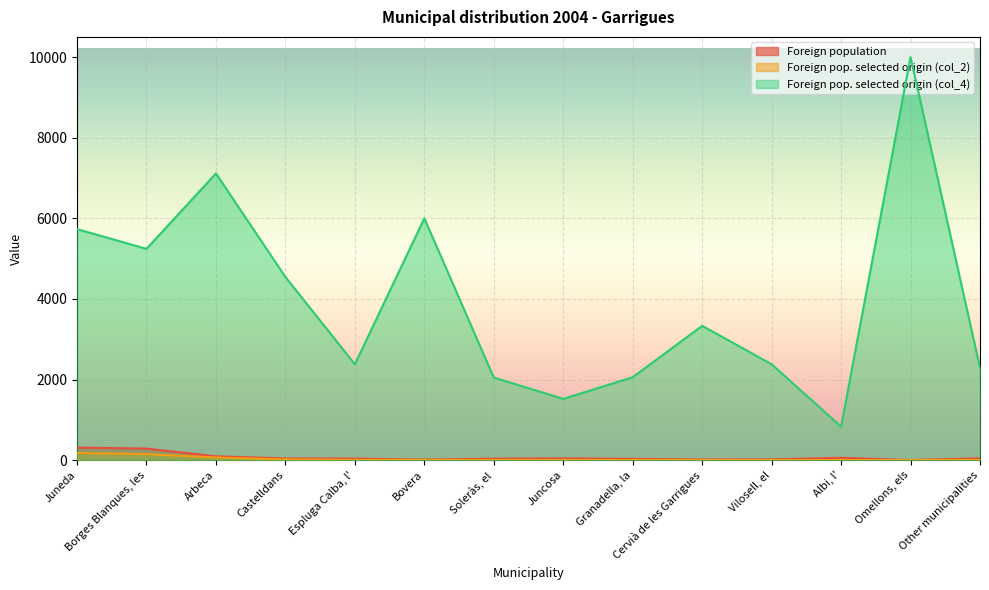

True or false: Foreign pop. selected origin (col_2) has a value of 10 at Castelldans.

False